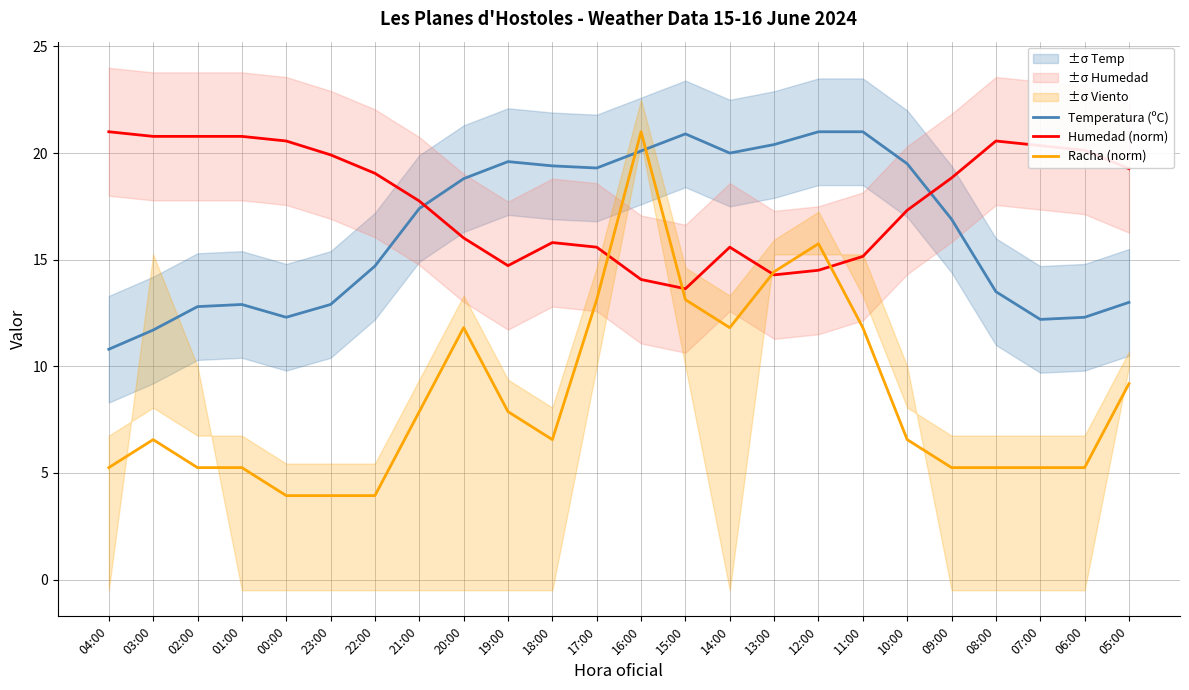

True or false: Racha (norm) and Temperatura (ºC) cross at least once.

True